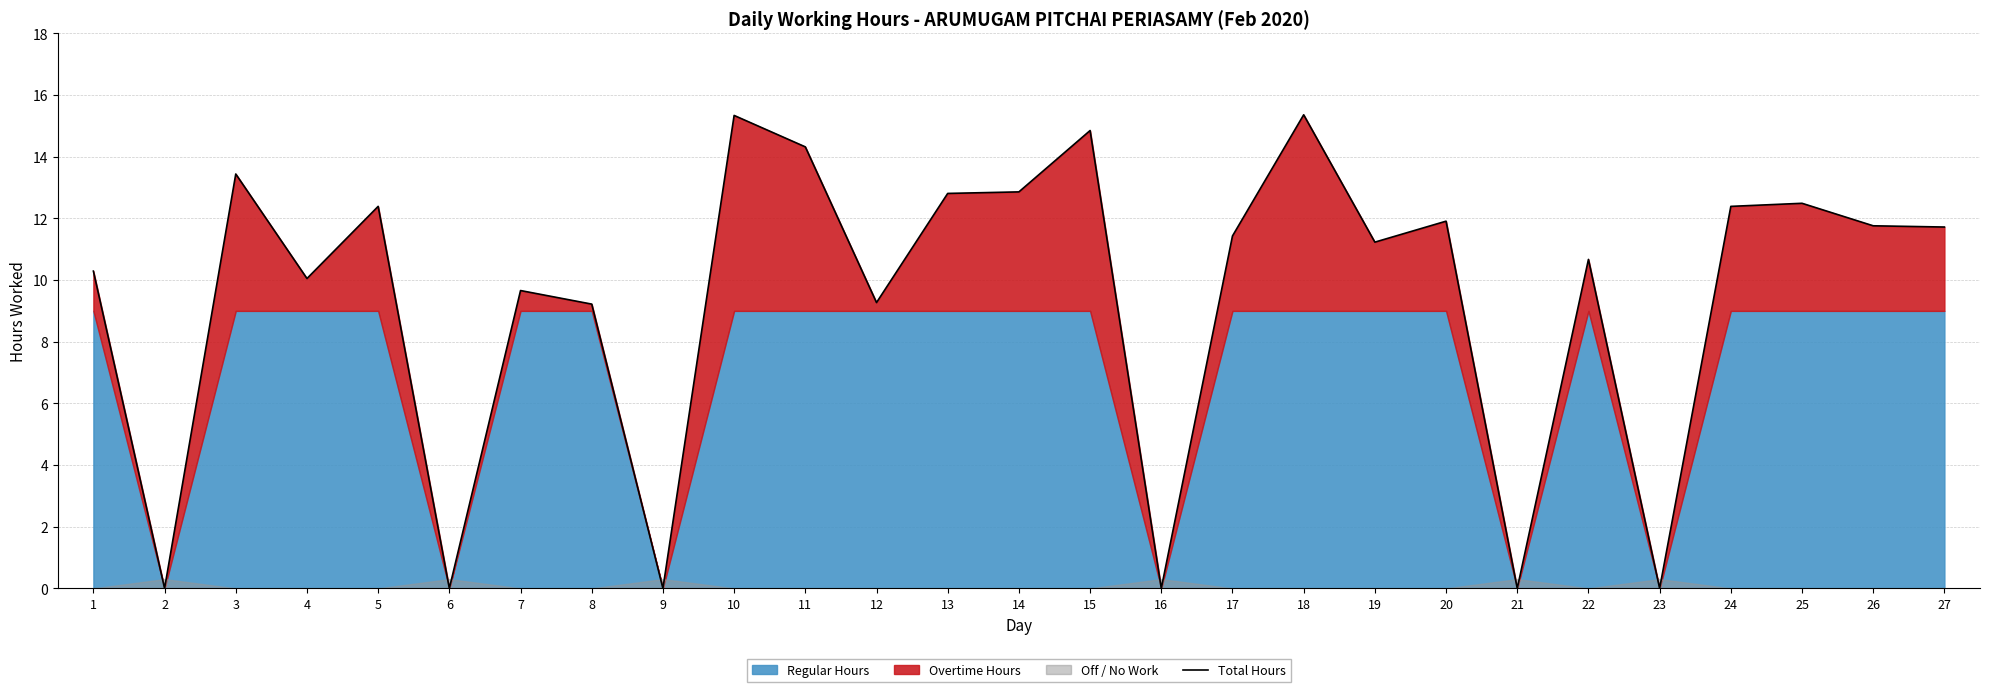

Reading right to left, transcribe all the data shown in this chart.

11.7	11.8	12.5	12.4	0.0	10.7	0.0	11.9	11.2	15.4	11.4	0.0	14.8	12.9	12.8	9.3	14.3	15.3	0.0	9.2	9.7	0.0	12.4	10.1	13.4	0.0	10.3